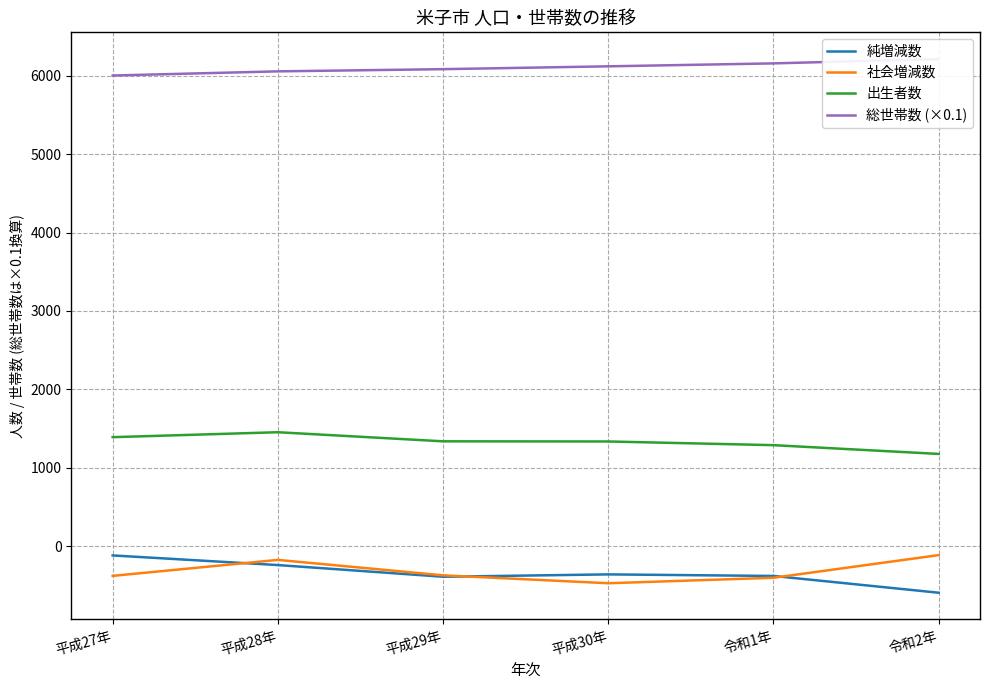

Where is 社会増減数 nearest to the value -295?

平成29年